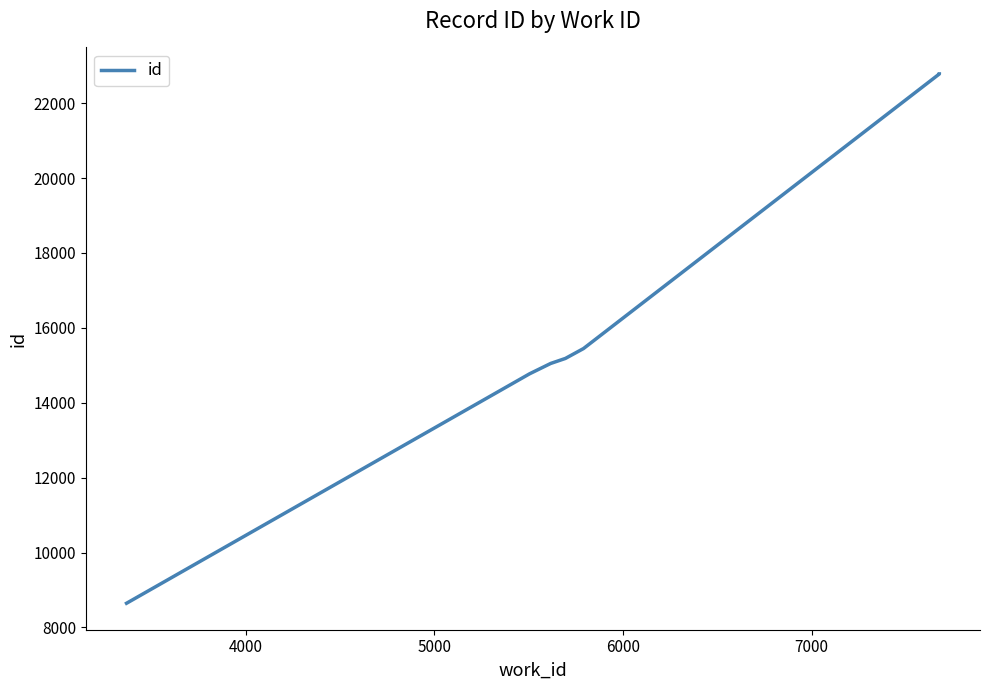

The value at 6 is 29790. True or false?

False